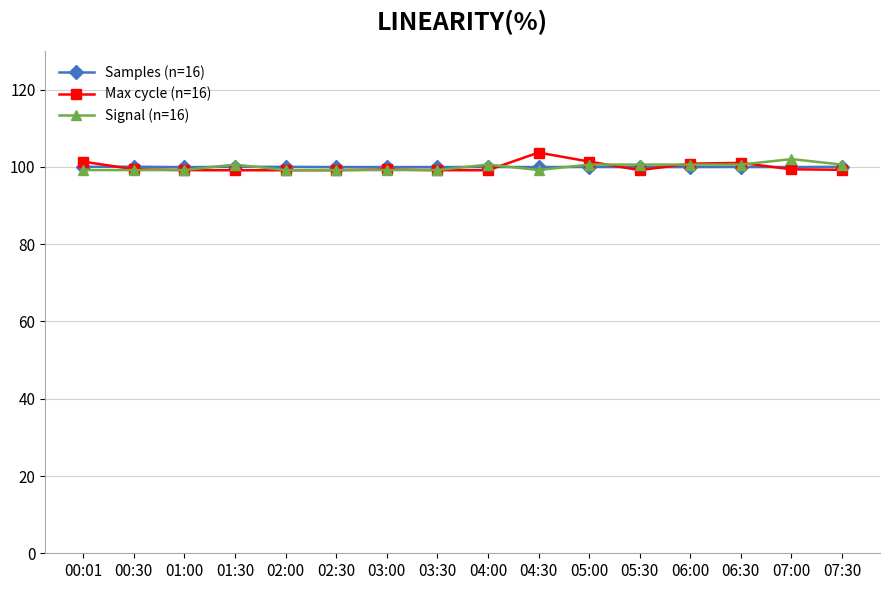

What is the spread (max minus min) of values at 06:00?

0.9